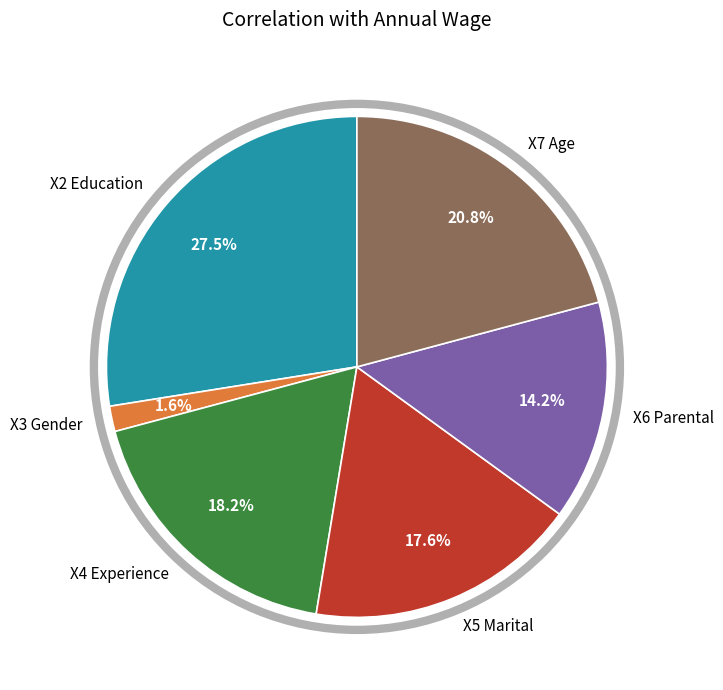

Does X2 Education represent more than half of the total?

No